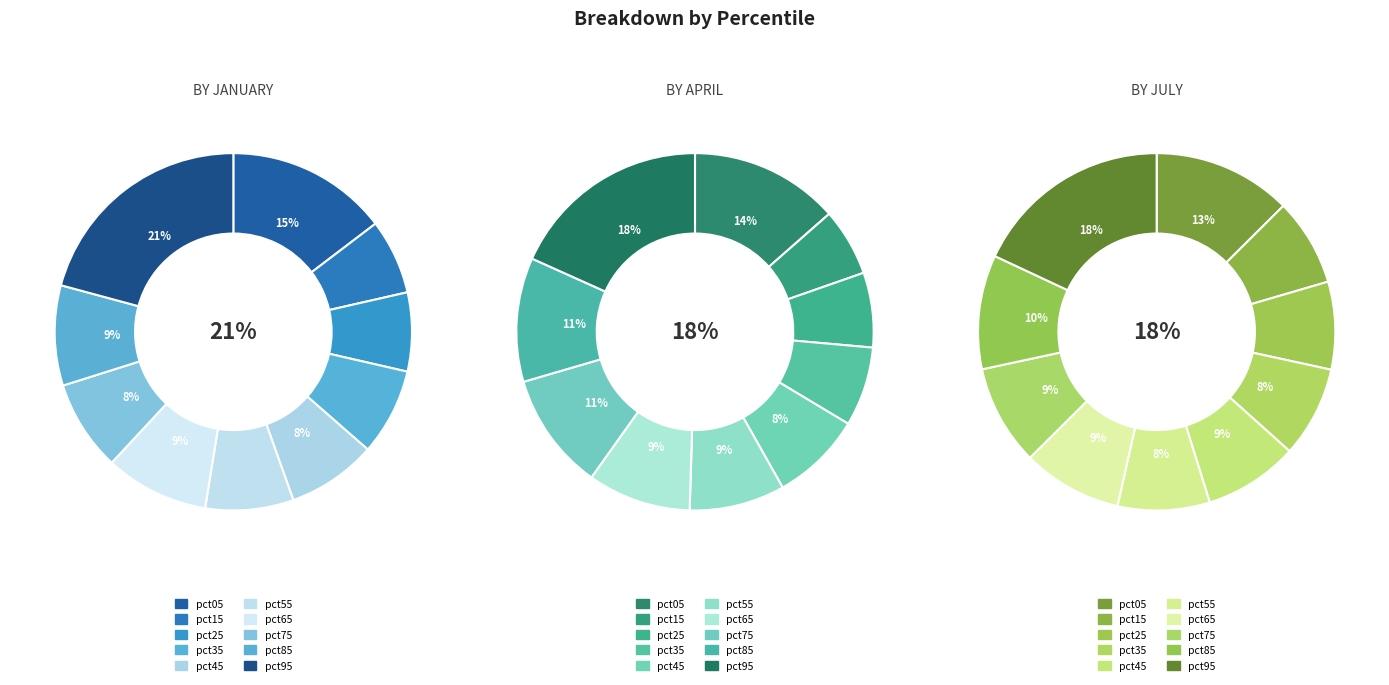

What is the spread (max minus min) of values at 9?

0.4